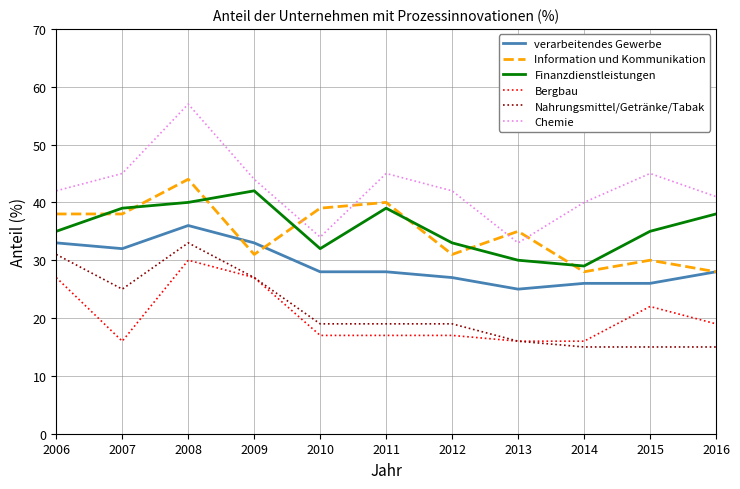

Reading left to right, what are all the values shown in this chart?

verarbeitendes Gewerbe: 33	32	36	33	28	28	27	25	26	26	28
Information und Kommunikation: 38	38	44	31	39	40	31	35	28	30	28
Finanzdienstleistungen: 35	39	40	42	32	39	33	30	29	35	38
Bergbau: 27	16	30	27	17	17	17	16	16	22	19
Nahrungsmittel/Getränke/Tabak: 31	25	33	27	19	19	19	16	15	15	15
Chemie: 42	45	57	44	34	45	42	33	40	45	41